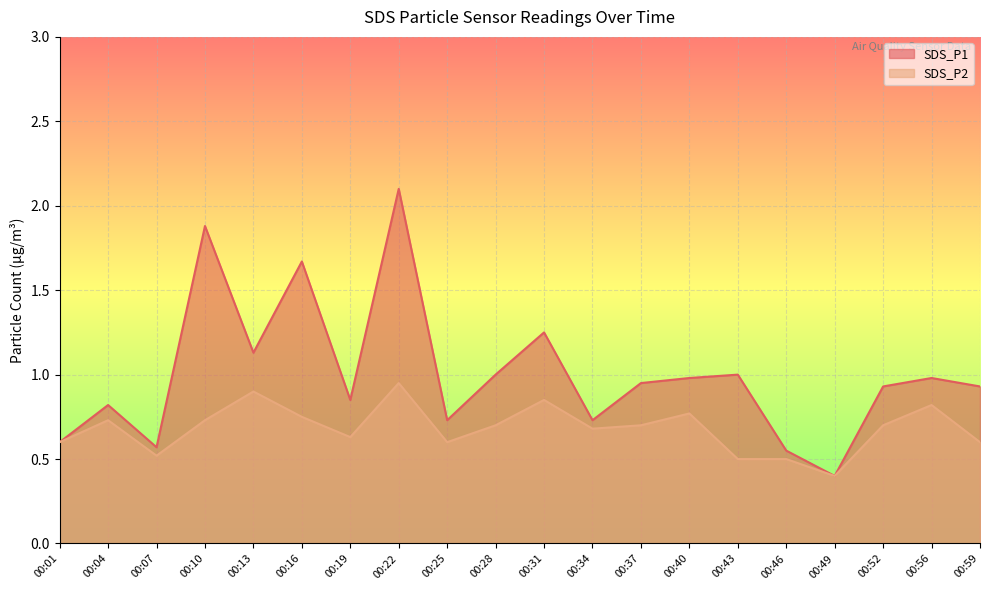

What is the lowest value of the SDS_P1 series?

0.4